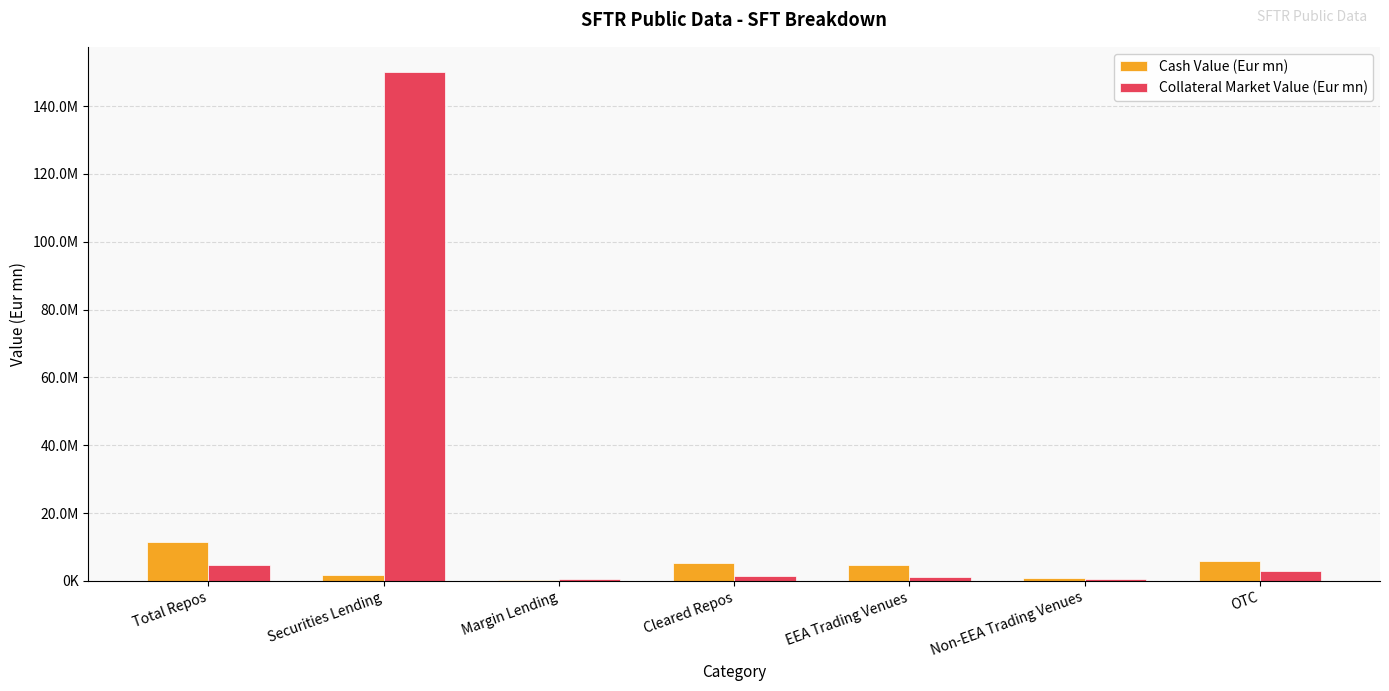

What is the difference between the second highest and minimum values in the Collateral Market Value (Eur mn) series?

4236219.5